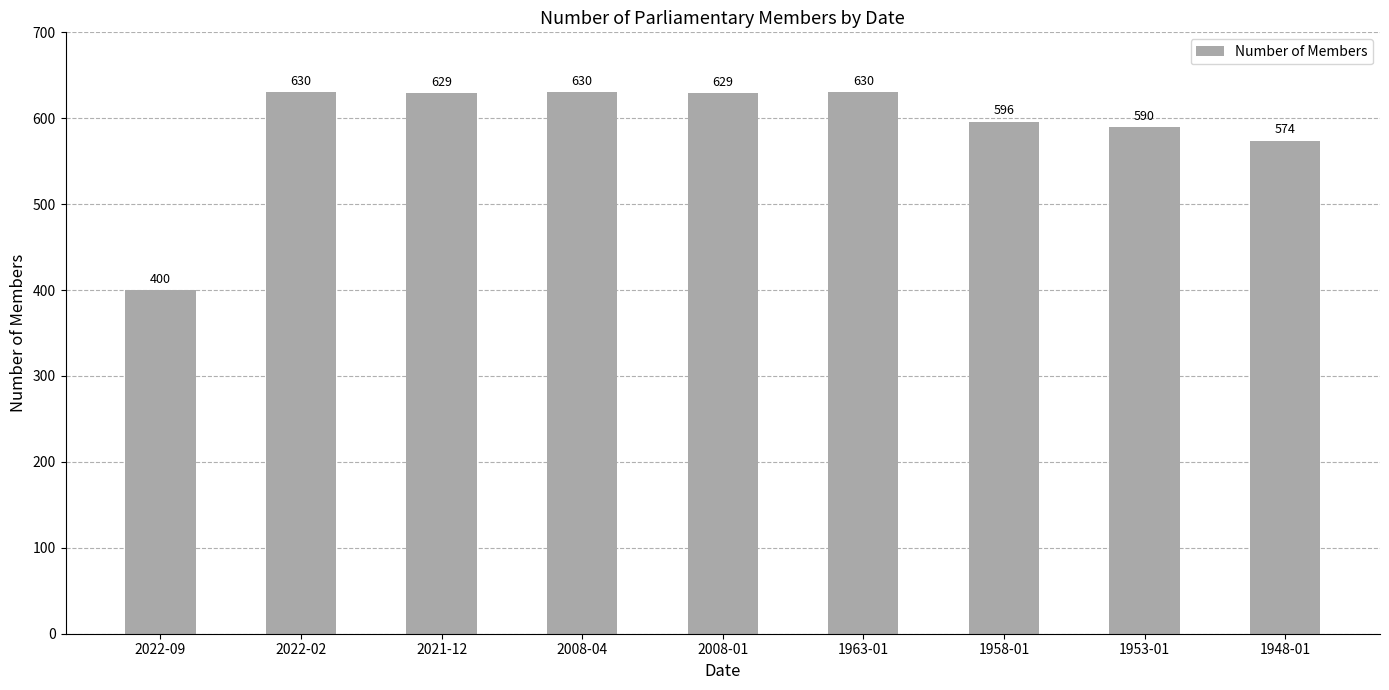

What value does the data have at 2022-02, to the nearest 5?

630